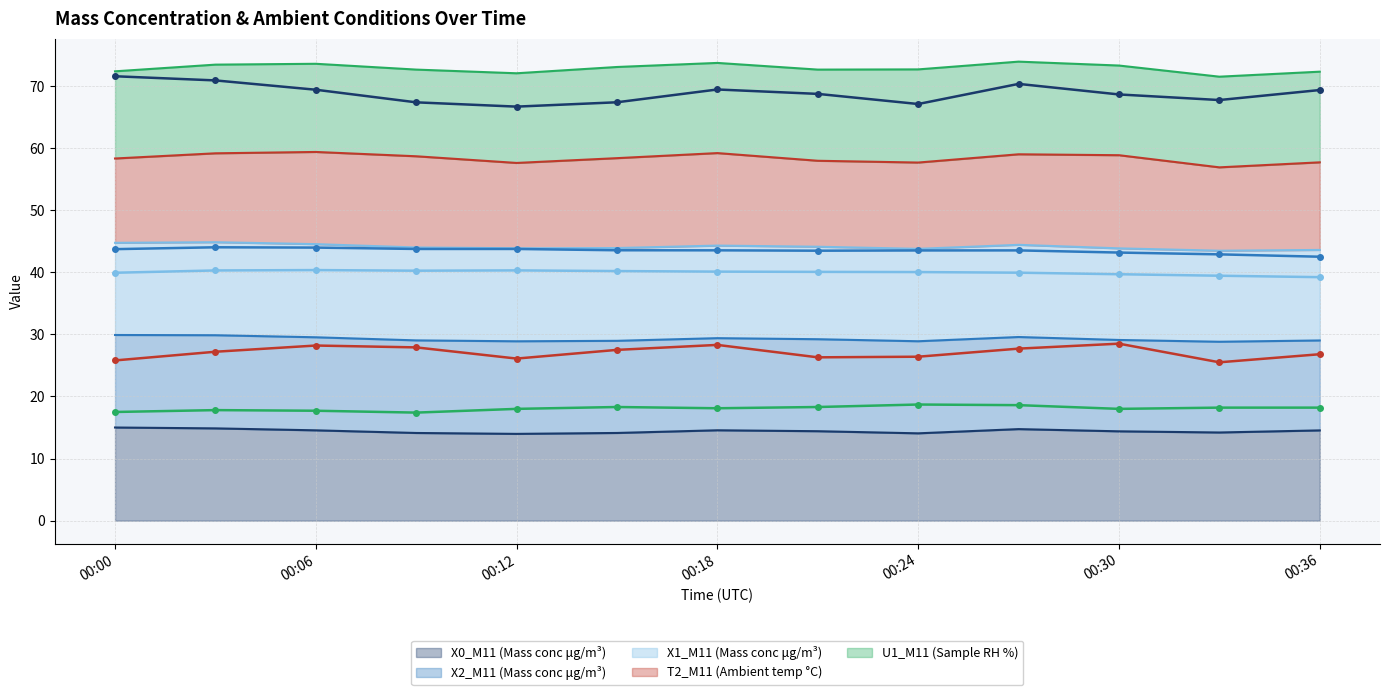

What is the maximum value for X0_M11 (Mass conc μg/m³)?

15.0